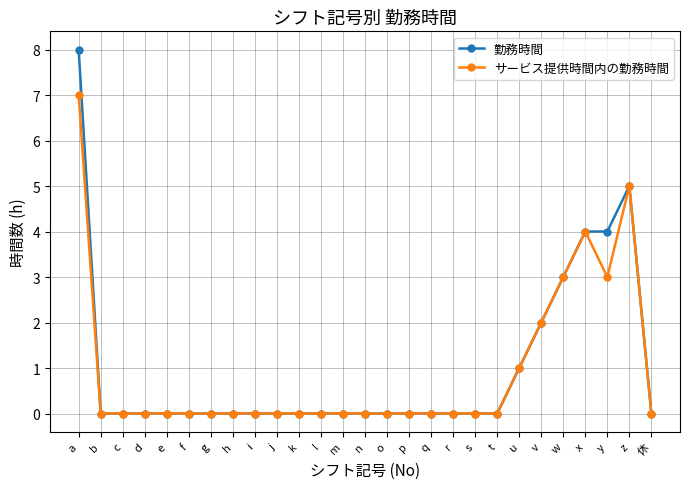

Reading left to right, what are all the values shown in this chart?

勤務時間: 8	0	0	0	0	0	0	0	0	0	0	0	0	0	0	0	0	0	0	0	1	2	3	4	4	5	0
サービス提供時間内の勤務時間: 7	0	0	0	0	0	0	0	0	0	0	0	0	0	0	0	0	0	0	0	1	2	3	4	3	5	0